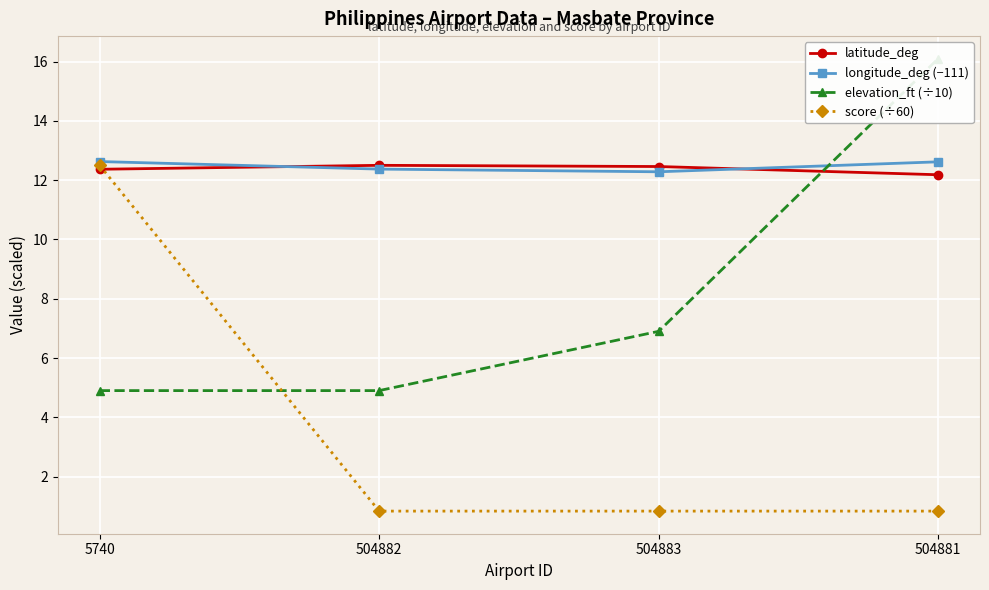

At 5740, list the series in order from largest to smallest.

longitude_deg (−111), score (÷60), latitude_deg, elevation_ft (÷10)